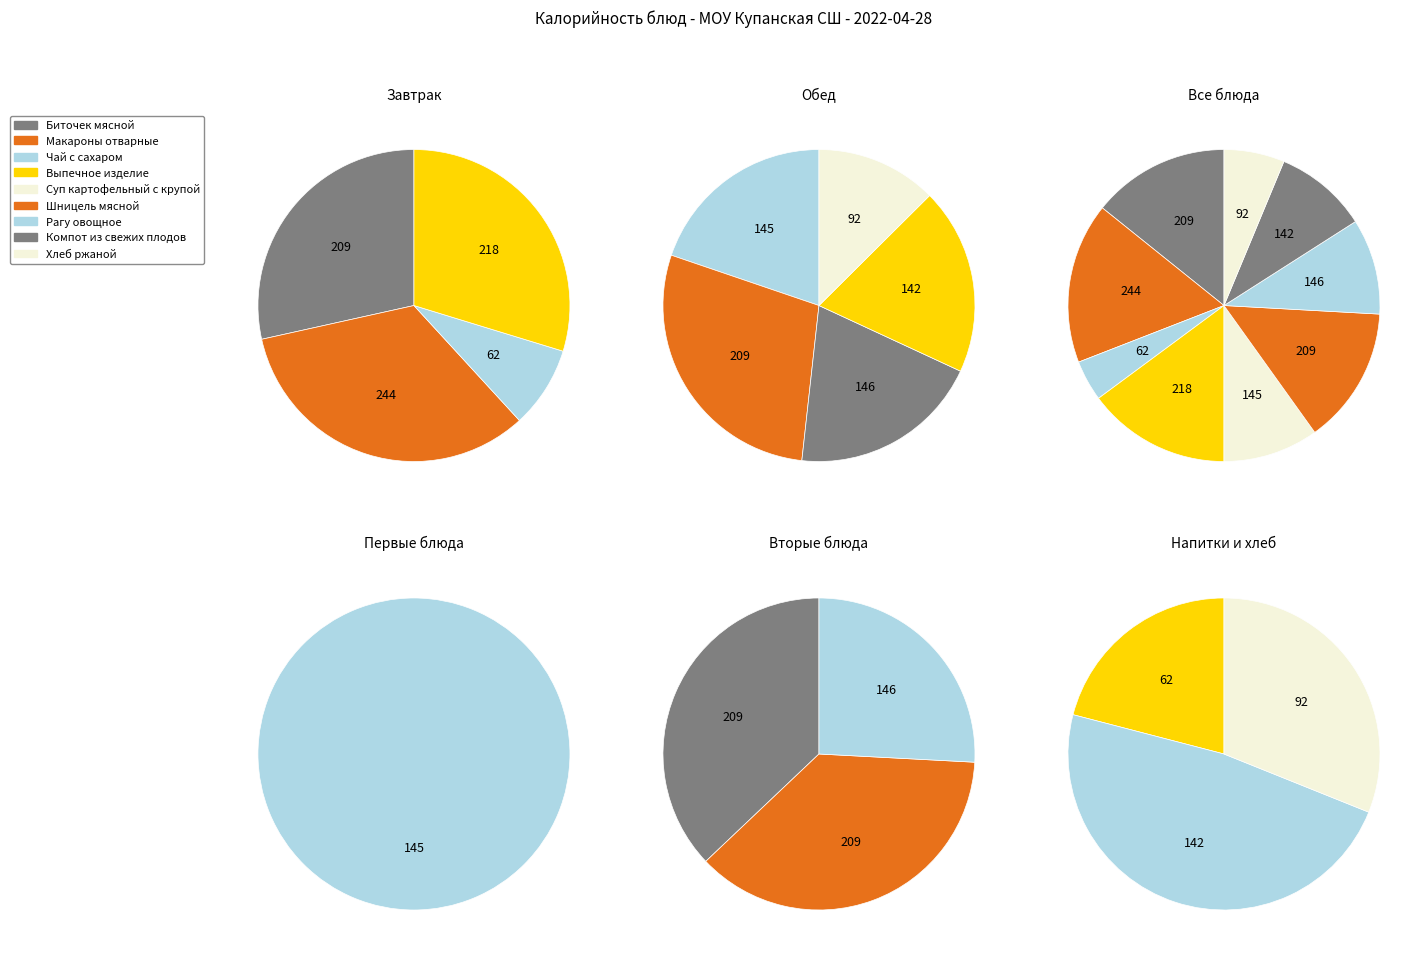

Is it true that Рагу овощное is 22% of the pie?

False